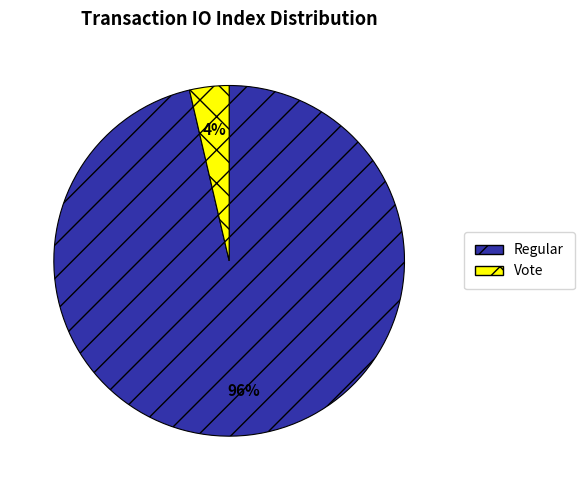

Does any single category account for the majority?

Yes